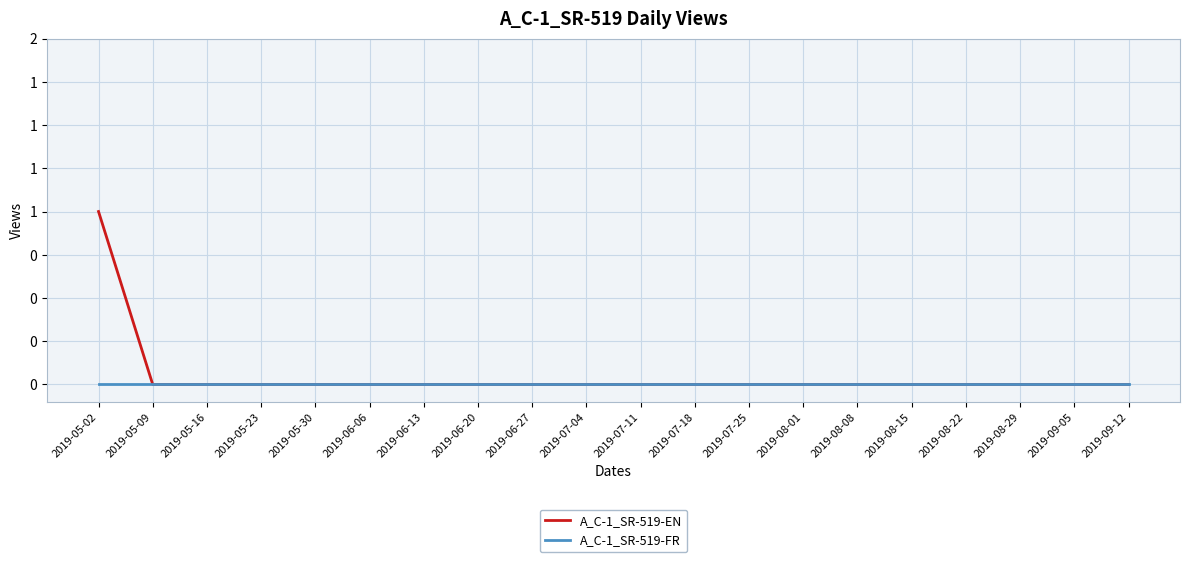

At which category does the chart reach its minimum across all series?

2019-05-09